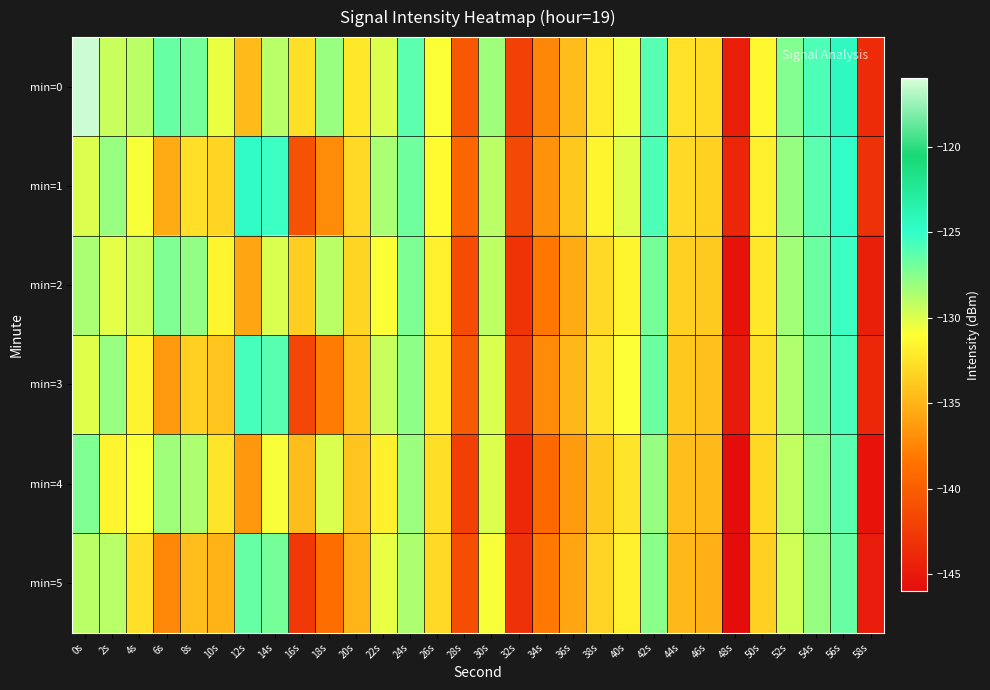

What is the spread (max minus min) of values at 46s?

2.3